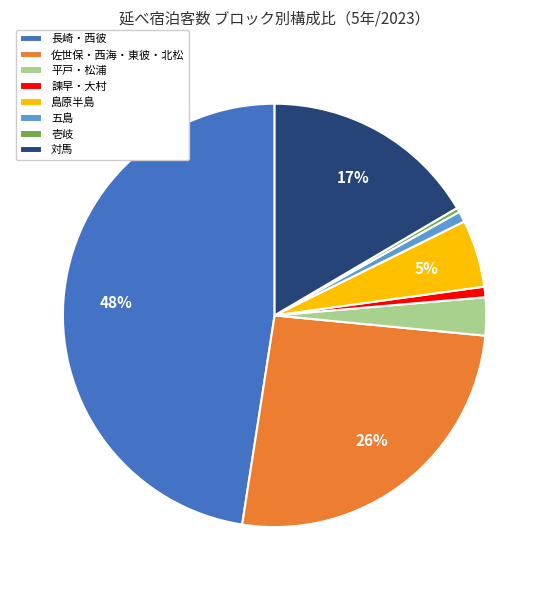

The 島原半島 slice represents 11% of the pie. True or false?

False